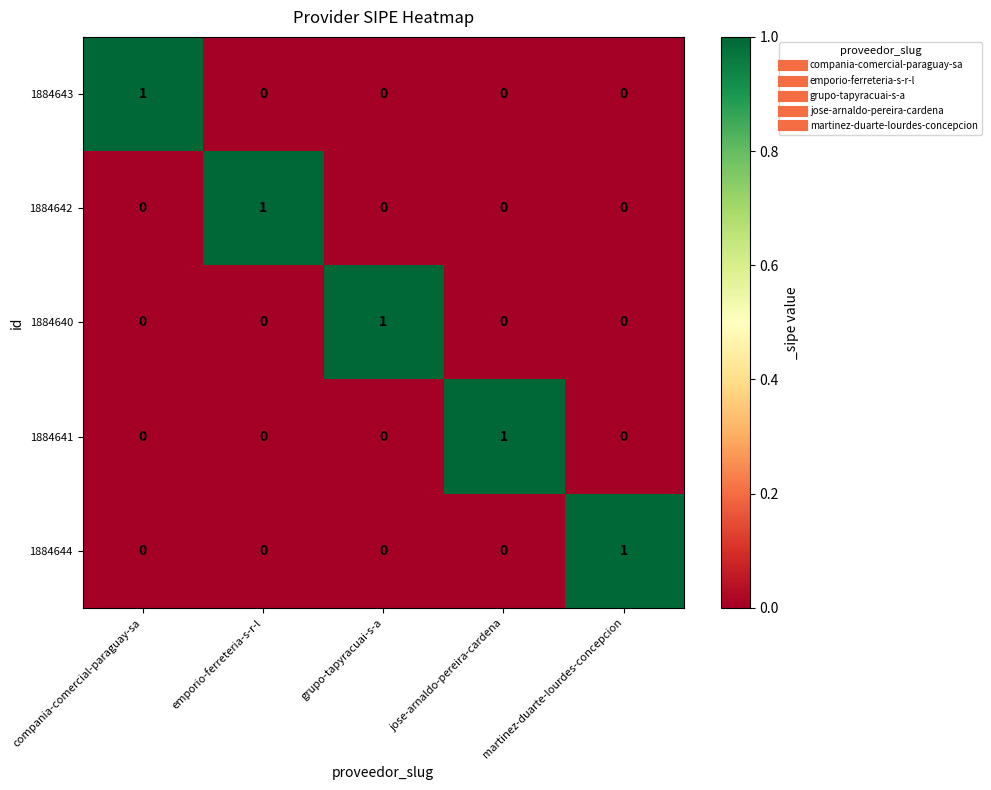

The value of 1884641 at jose-arnaldo-pereira-cardena is 1. True or false?

True